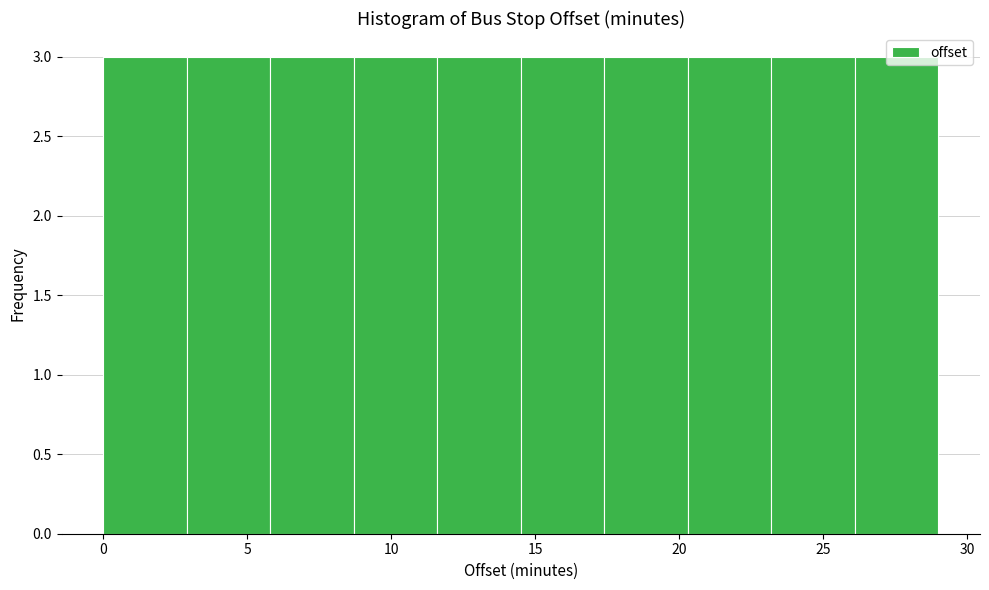

Reading left to right, transcribe this chart: for each bar, give the range it covers on the x-axis and its height. Neither the bar edges nor the heights are printed on the chart, so give them approximately, as read against the axes.

0.0 to 2.9: 3
2.9 to 5.8: 3
5.8 to 8.7: 3
8.7 to 11.6: 3
11.6 to 14.5: 3
14.5 to 17.4: 3
17.4 to 20.3: 3
20.3 to 23.2: 3
23.2 to 26.1: 3
26.1 to 29.0: 3